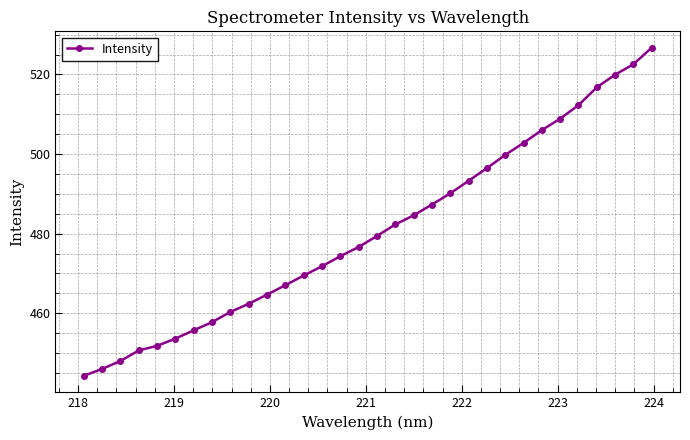

What is the greatest value displayed?

526.7